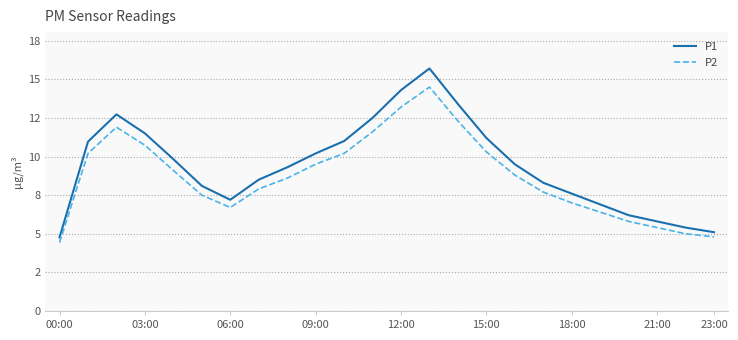

What are all the series names shown in the legend?

P1, P2